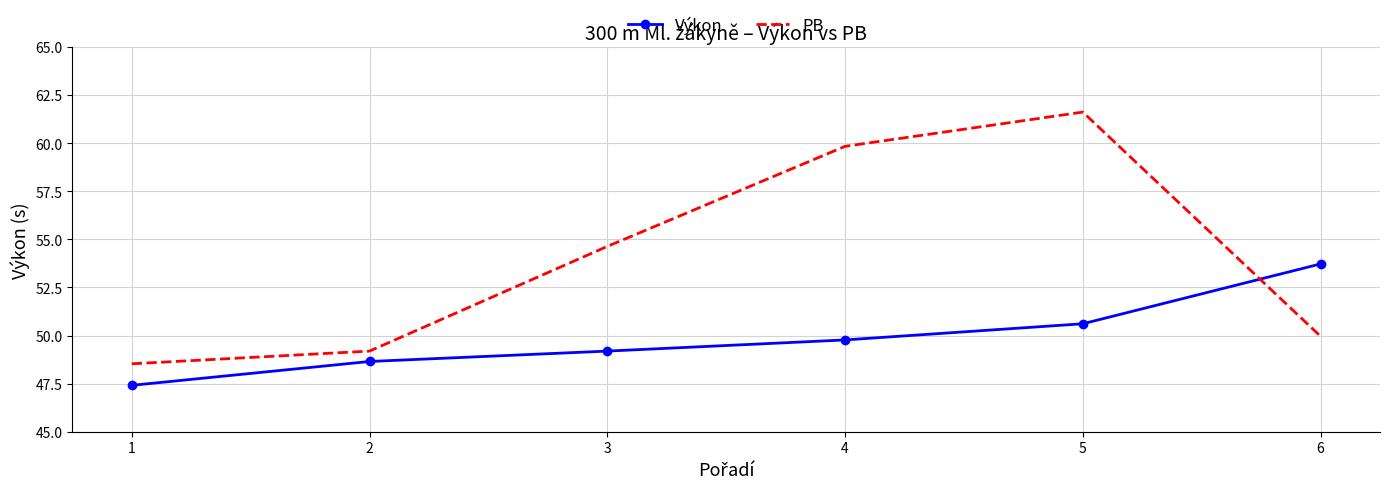

True or false: Výkon has more than 1 points higher than both neighbors.

False